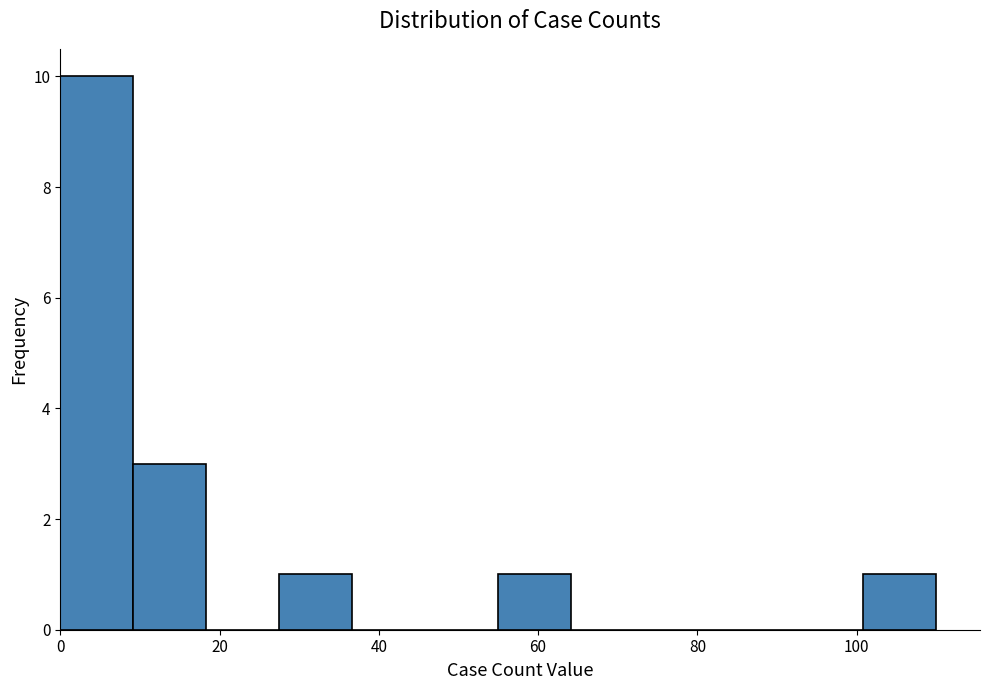

Reading left to right, list every bar in this chart as the range it spans on the x-axis followed by its height. Neither the bar edges nor the heights are printed on the chart, so give them approximately, as read against the axes.

0 to 10: 10
10 to 18: 3
18 to 28: 0
28 to 36: 1
36 to 46: 0
46 to 56: 0
56 to 64: 1
64 to 74: 0
74 to 82: 0
82 to 92: 0
92 to 100: 0
100 to 110: 1